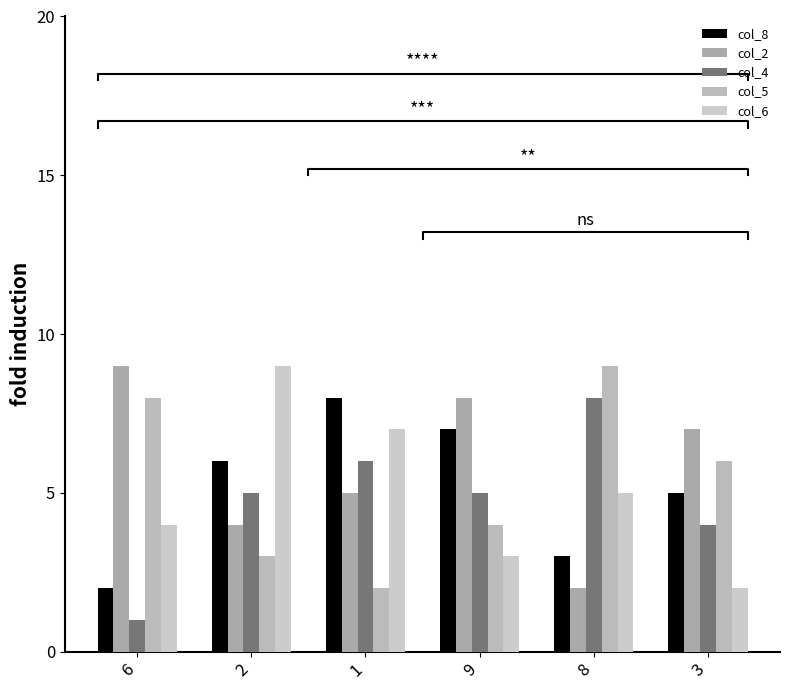

What is the sum of all col_4 values?

29